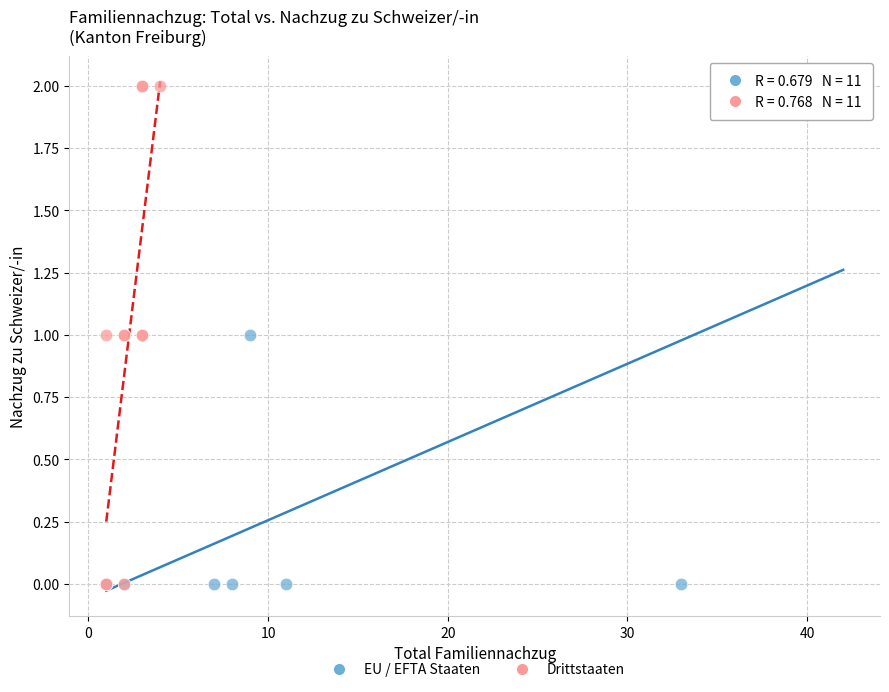

What are all the series names shown in the legend?

EU / EFTA Staaten, Drittstaaten